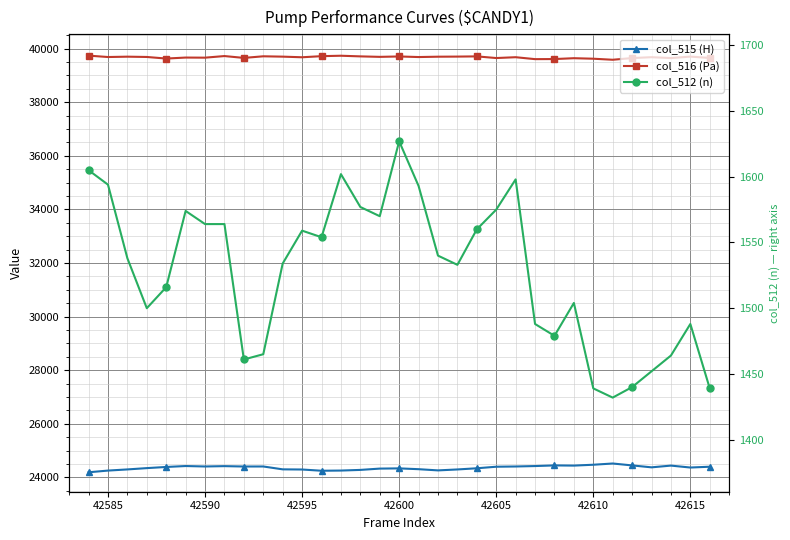

How many lines are shown in the chart?

3